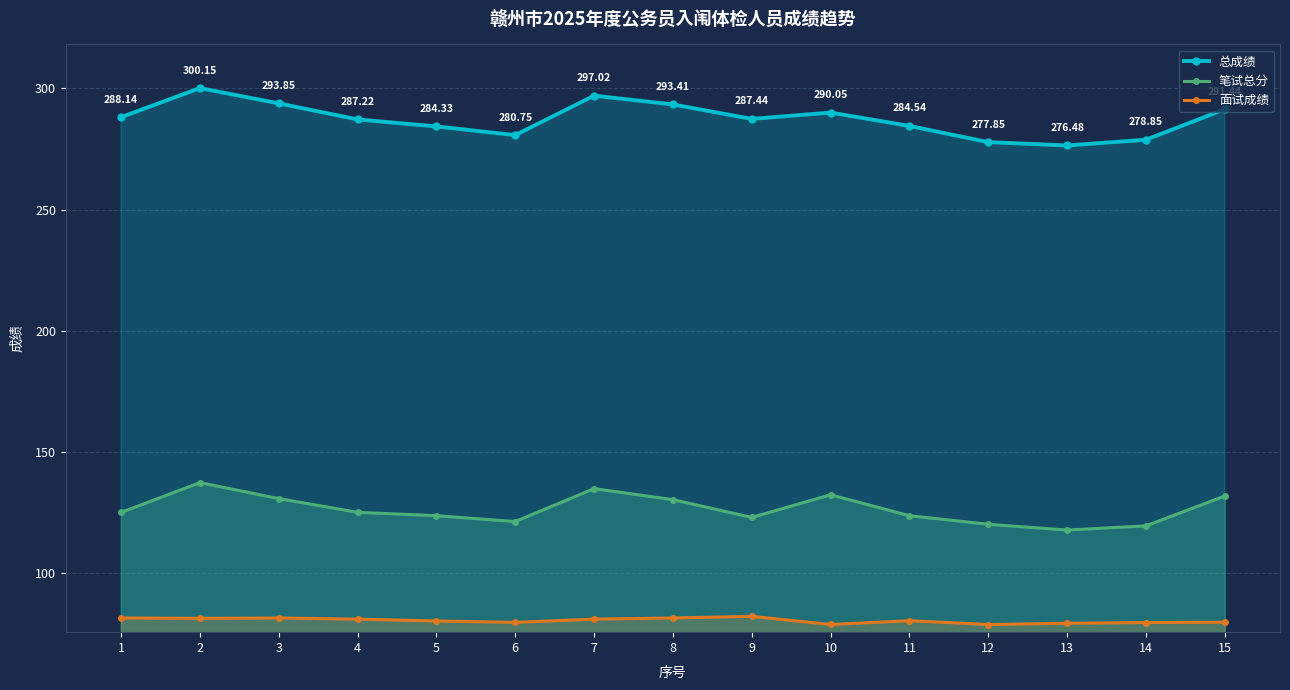

List the labels in order of 笔试总分 value, largest first.

2, 7, 10, 15, 3, 8, 4, 1, 5, 11, 9, 6, 12, 14, 13